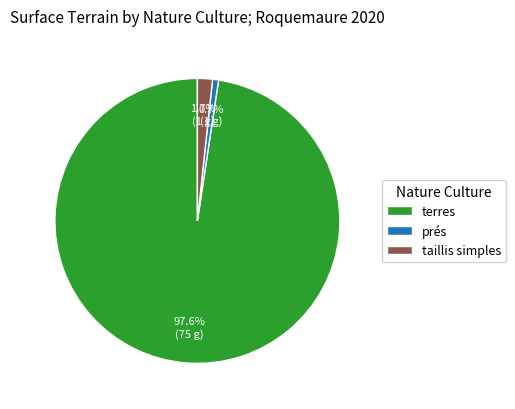

Rank the categories by value from lowest to highest.

prés, taillis simples, terres